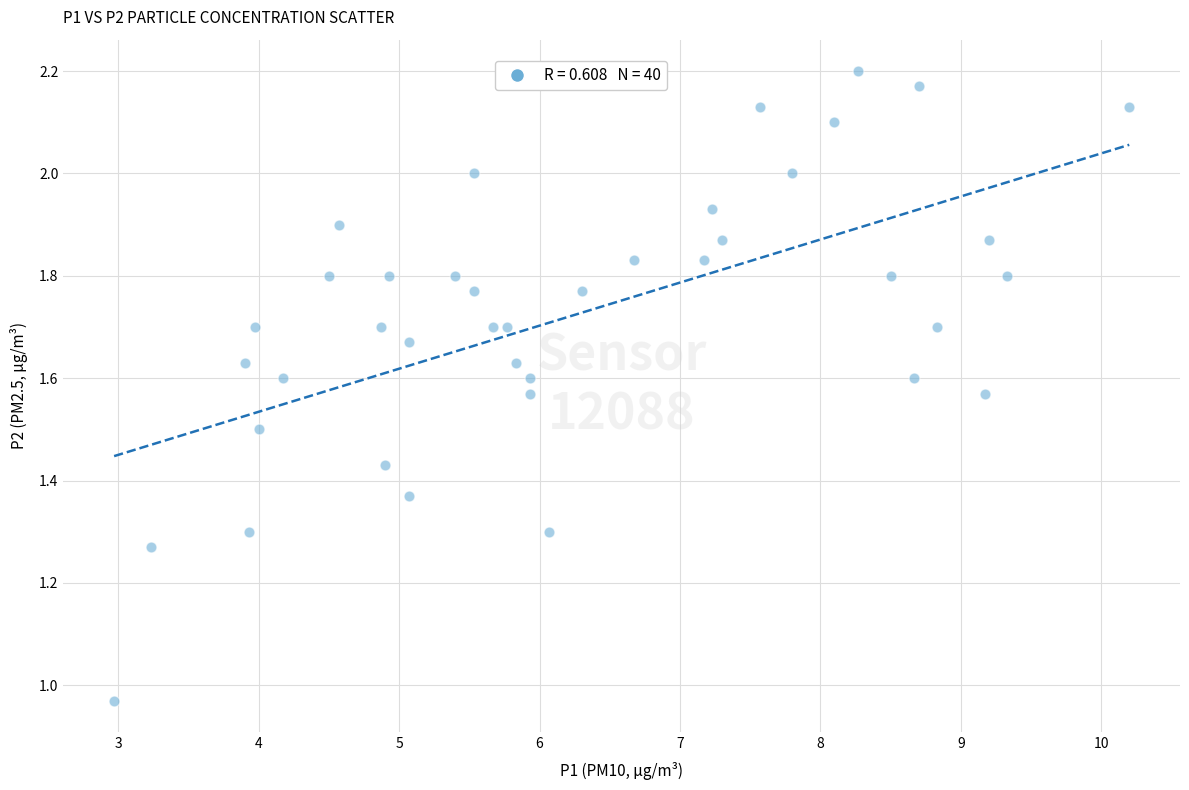

What is the range of Y values (max minus min)?

1.2